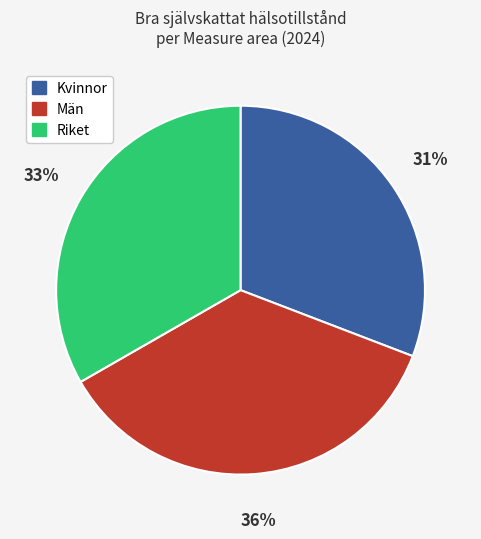

What percentage is the Riket slice, to the nearest percent?

33%